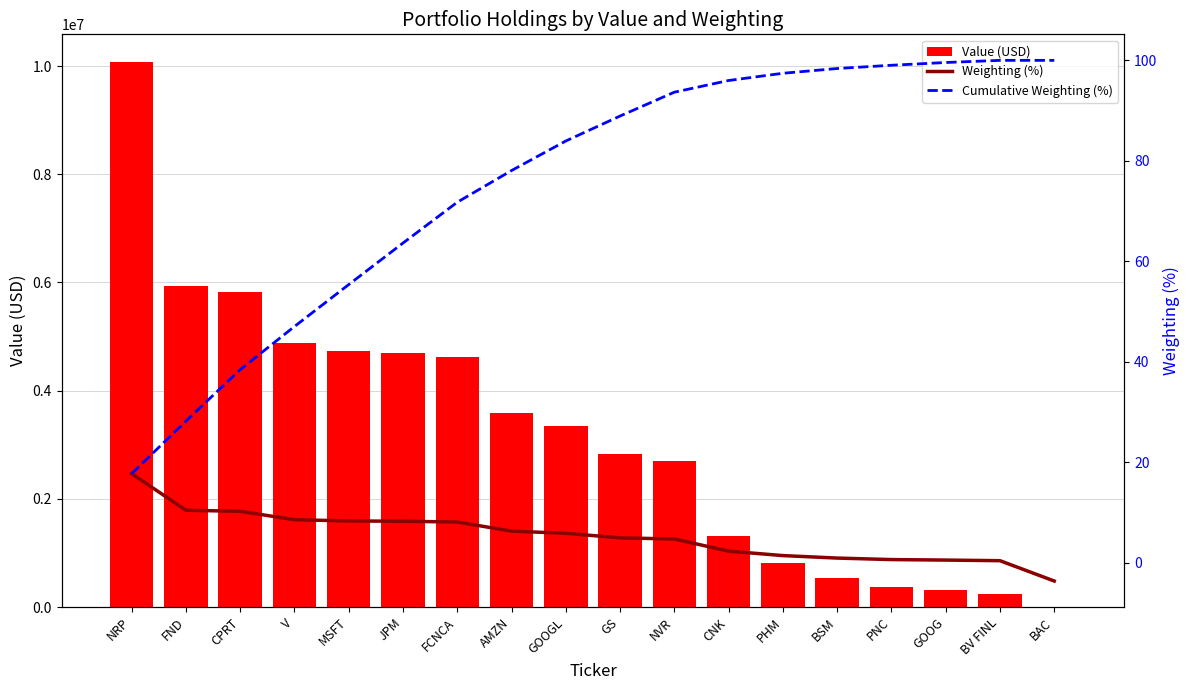

What is the approximate value of Value (USD) at NVR?

2695412